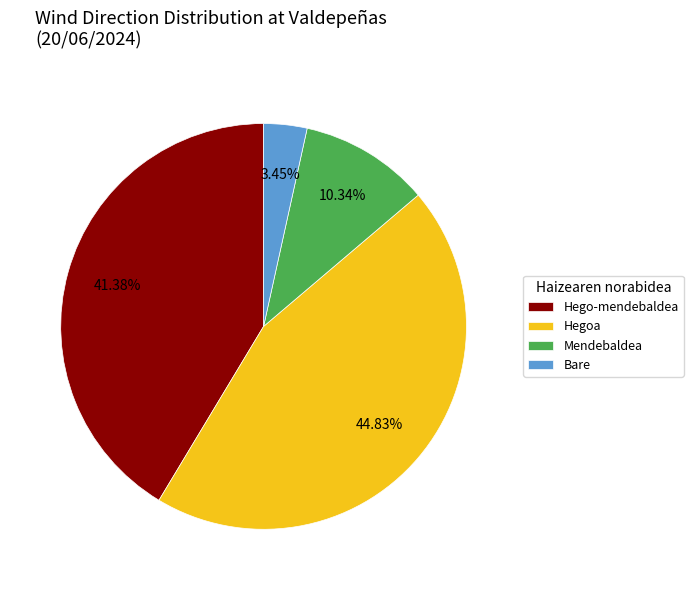

How many slices are in this pie chart?

4